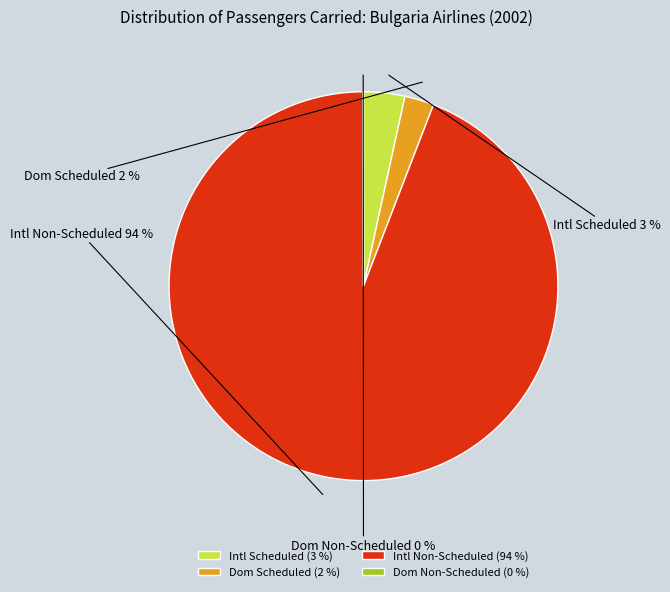

To the nearest percent, what percentage of the pie is Intl Scheduled?

3%